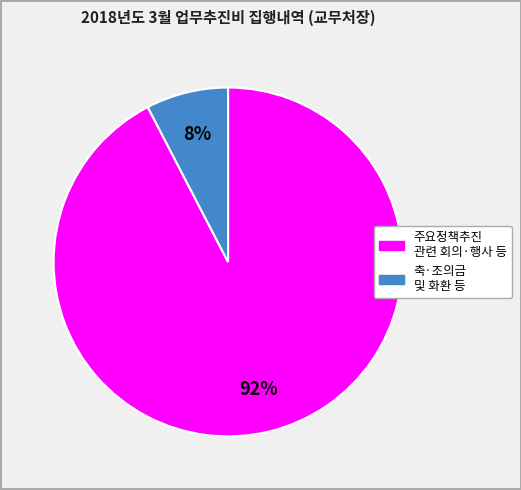

True or false: 주요정책추진 관련 회의·행사 등 accounts for 92% of the total.

True